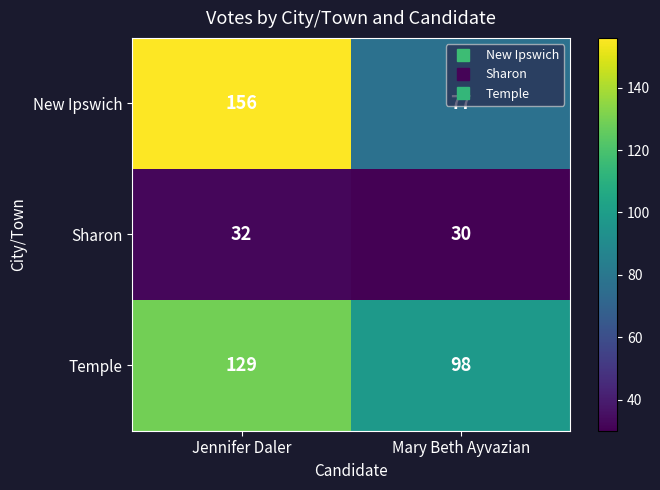

Which series has the largest total across all categories?

New Ipswich